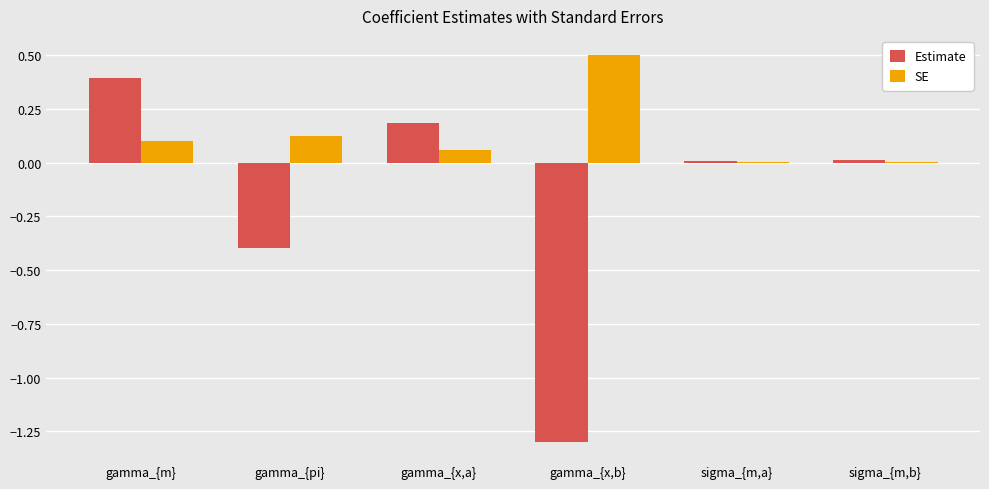

What is the sum of the Estimate values at gamma_{x,b} and gamma_{x,a}?

-1.1